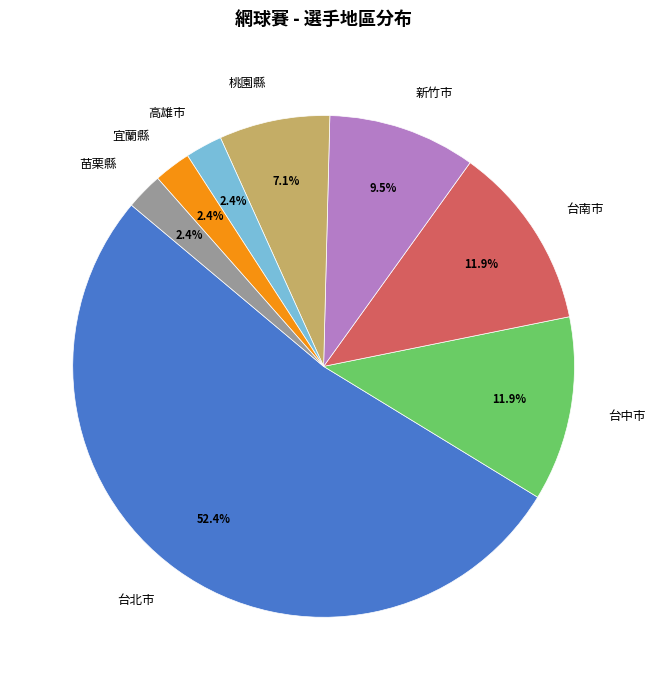

Is the sum of 台南市 and 高雄市 greater than half?

No